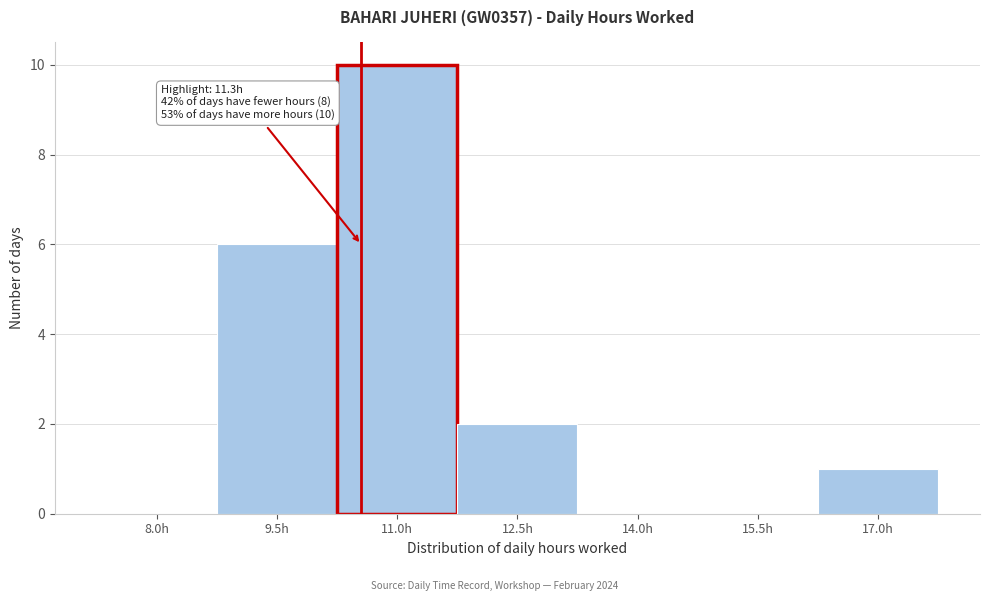

Reading left to right, what are all the values shown in this chart?

8.0h=0	9.5h=6	11.0h=10	12.5h=2	14.0h=0	15.5h=0	17.0h=1